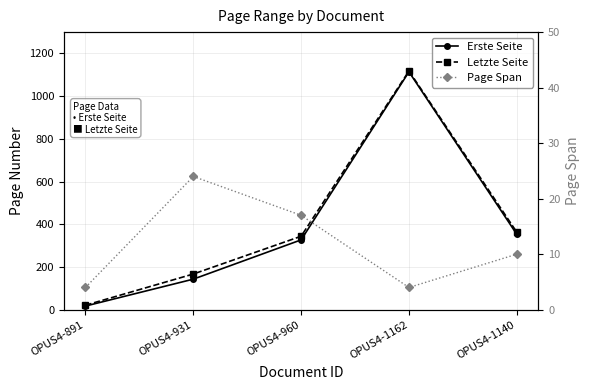

At which label does Letzte Seite first exceed 344?

OPUS4-1162